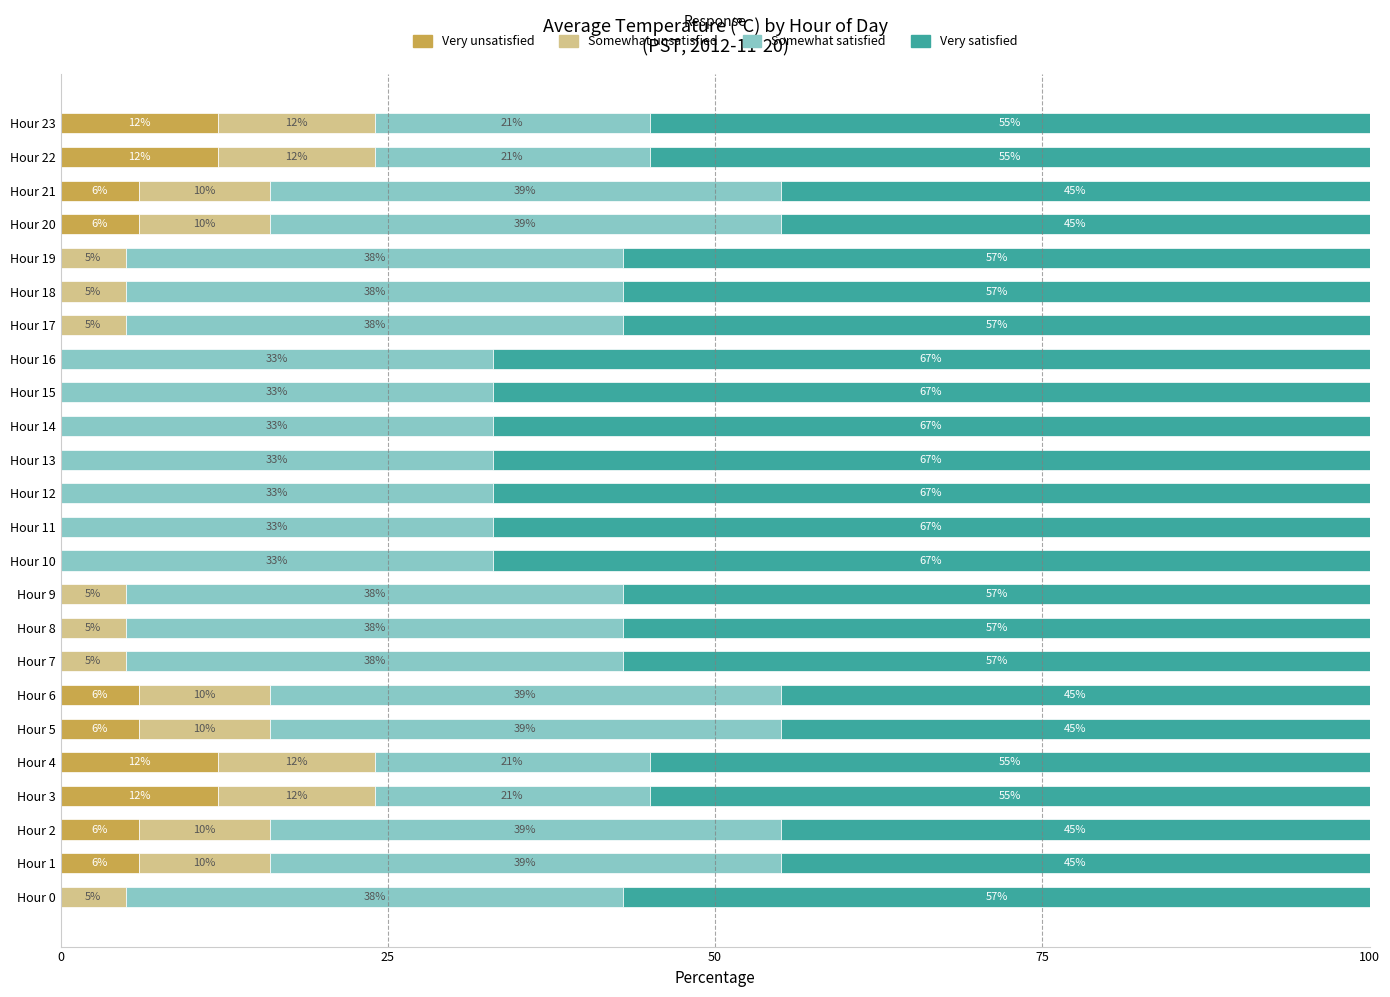

Read the Very unsatisfied value at Hour 23, to the nearest 5.

10